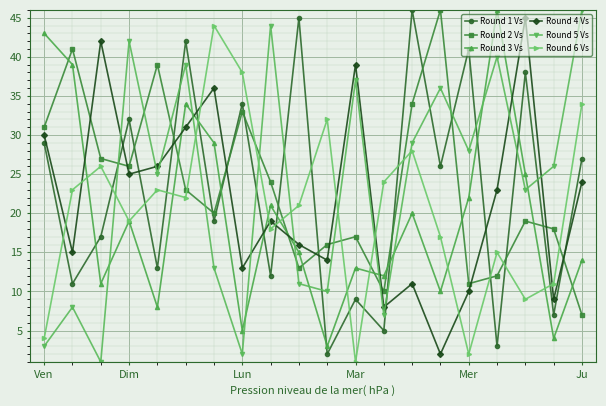

True or false: Round 4 Vs has more than 2 interior local peaks.

True